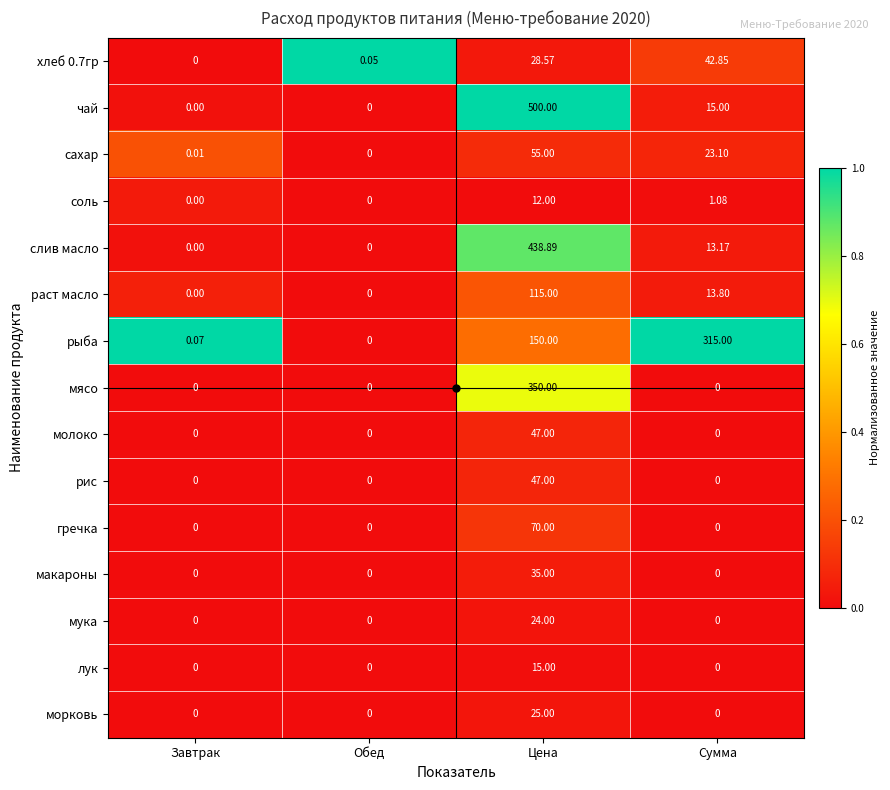

Where is соль nearest to the value 6?

Сумма